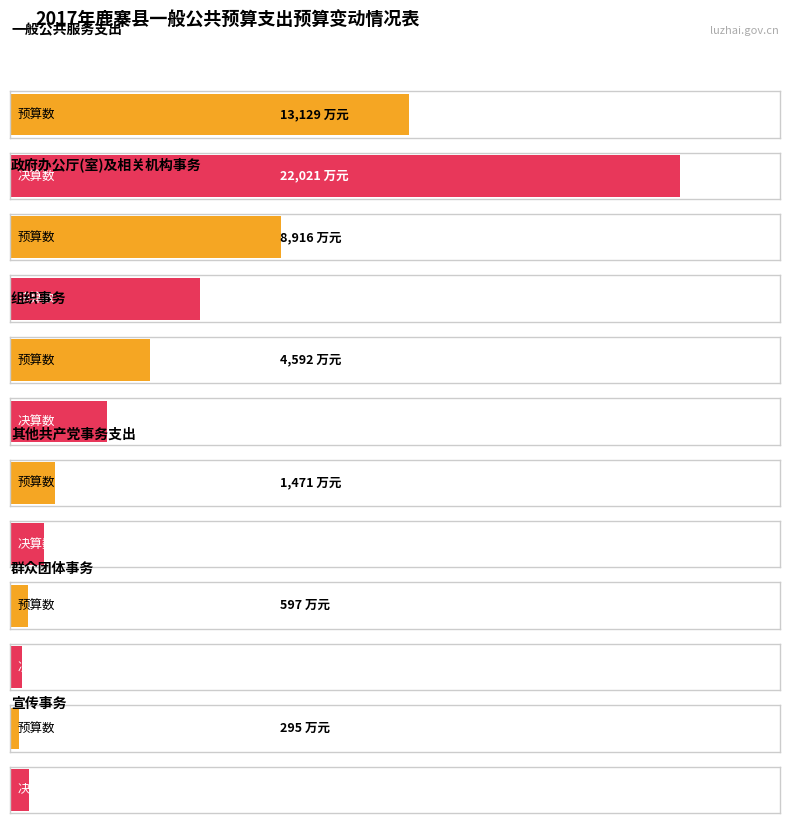

Which category has the highest value in the 预算数 series?

一般公共服务支出